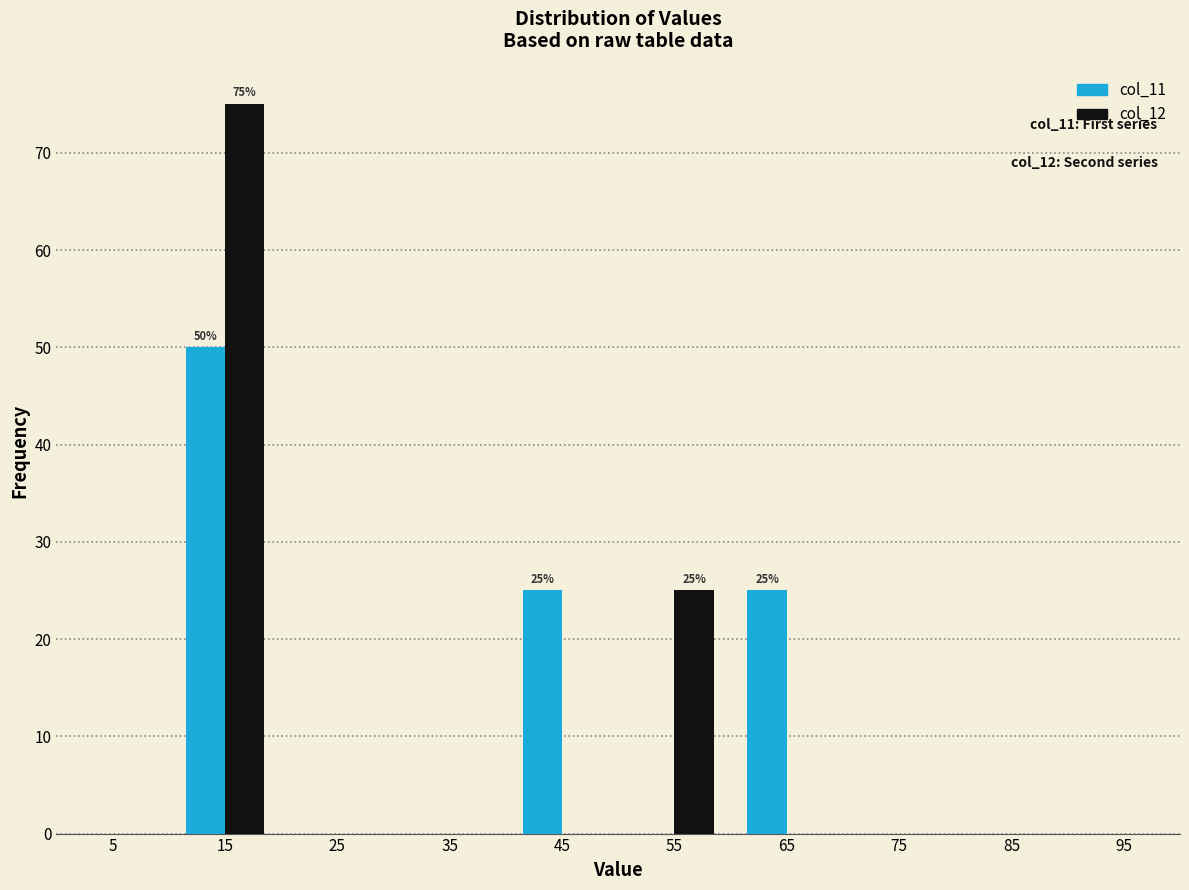

In the col_12 series, which range on the x-axis has the tallest bar?

10 to 20